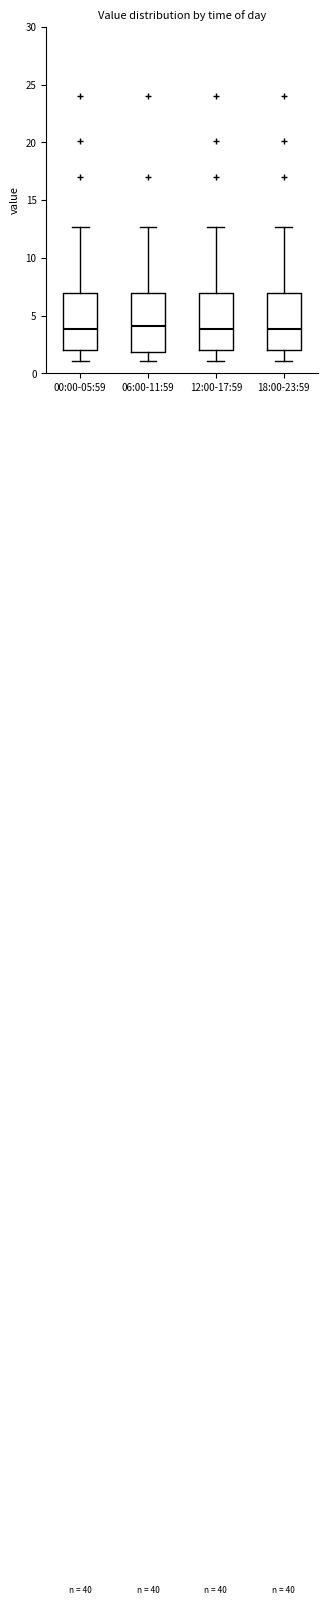

Reading left to right, read every box against the y-axis: the position of its median line, the range the box covers, and the ends of its whiskers. The values are not printed on the chart, so give them approximately, as read against the axis.

00:00-05:59: median 4.0, box 2.0 to 7.0, whiskers 1.0 to 12.5
06:00-11:59: median 4.0, box 2.0 to 7.0, whiskers 1.0 to 12.5
12:00-17:59: median 4.0, box 2.0 to 7.0, whiskers 1.0 to 12.5
18:00-23:59: median 4.0, box 2.0 to 7.0, whiskers 1.0 to 12.5